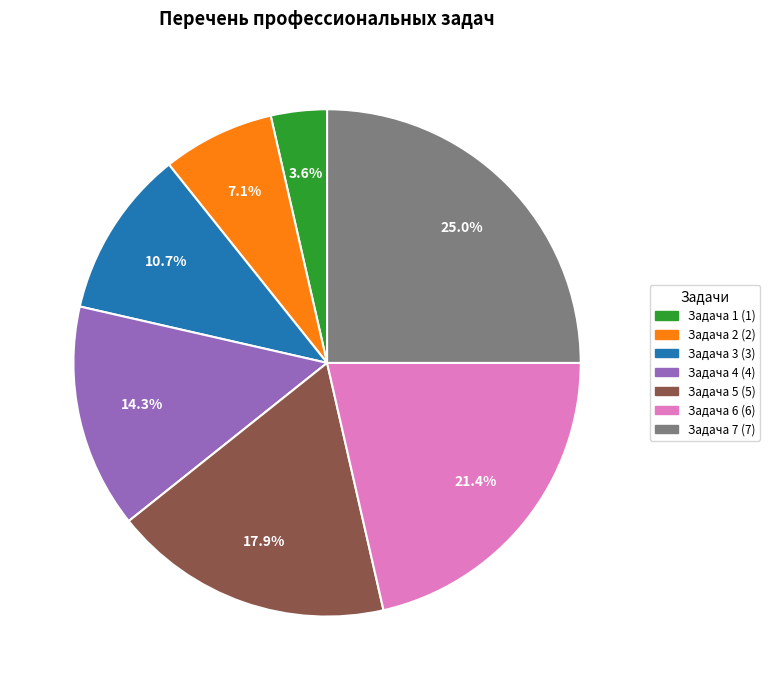

Is there a majority slice in this chart?

No